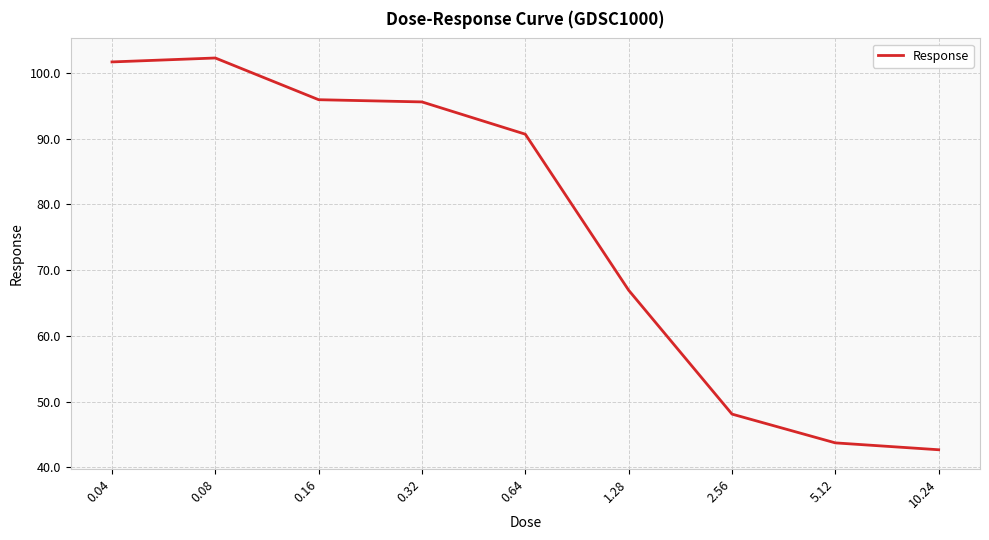

What is the minimum value shown in the chart?

42.7